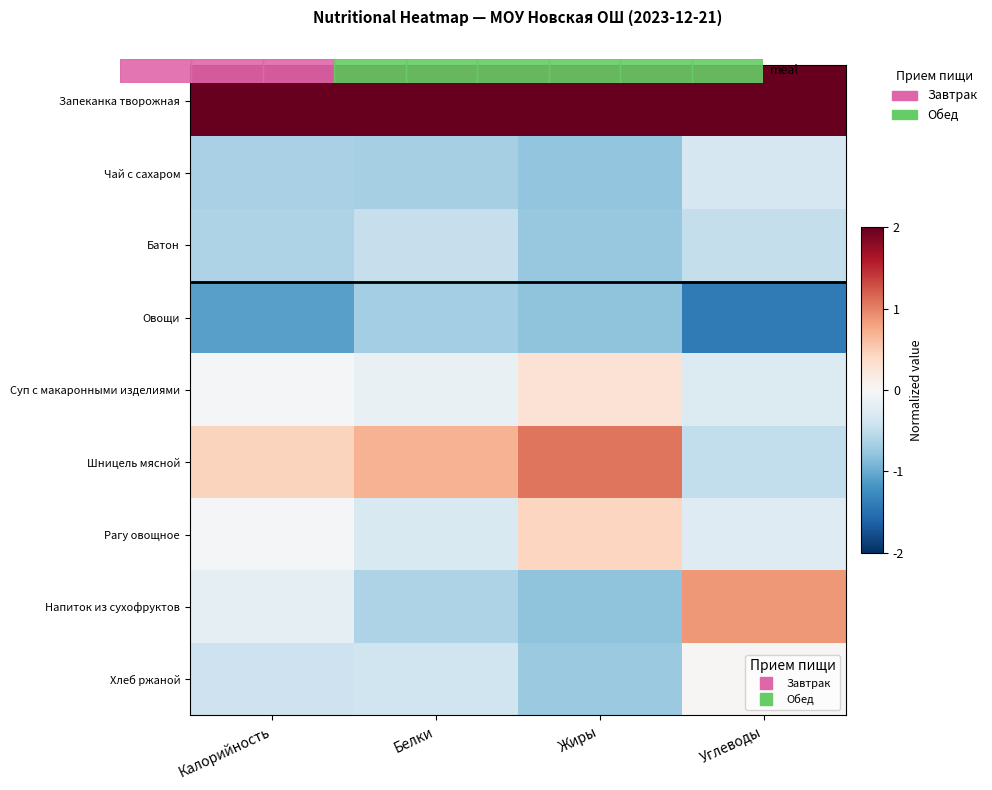

Reading right to left, transcribe all the data shown in this chart.

Запеканка творожная: Углеводы=2.0	Жиры=2.0	Белки=2.0	Калорийность=2.0
Чай с сахаром: Углеводы=-0.3	Жиры=-0.8	Белки=-0.7	Калорийность=-0.7
Батон: Углеводы=-0.5	Жиры=-0.8	Белки=-0.5	Калорийность=-0.6
Овощи: Углеводы=-1.4	Жиры=-0.8	Белки=-0.7	Калорийность=-1.1
Суп с макаронными изделиями: Углеводы=-0.3	Жиры=0.3	Белки=-0.2	Калорийность=-0.0
Шницель мясной: Углеводы=-0.5	Жиры=1.1	Белки=0.7	Калорийность=0.4
Рагу овощное: Углеводы=-0.3	Жиры=0.4	Белки=-0.3	Калорийность=-0.0
Напиток из сухофруктов: Углеводы=0.9	Жиры=-0.8	Белки=-0.6	Калорийность=-0.2
Хлеб ржаной: Углеводы=0.0	Жиры=-0.7	Белки=-0.4	Калорийность=-0.4